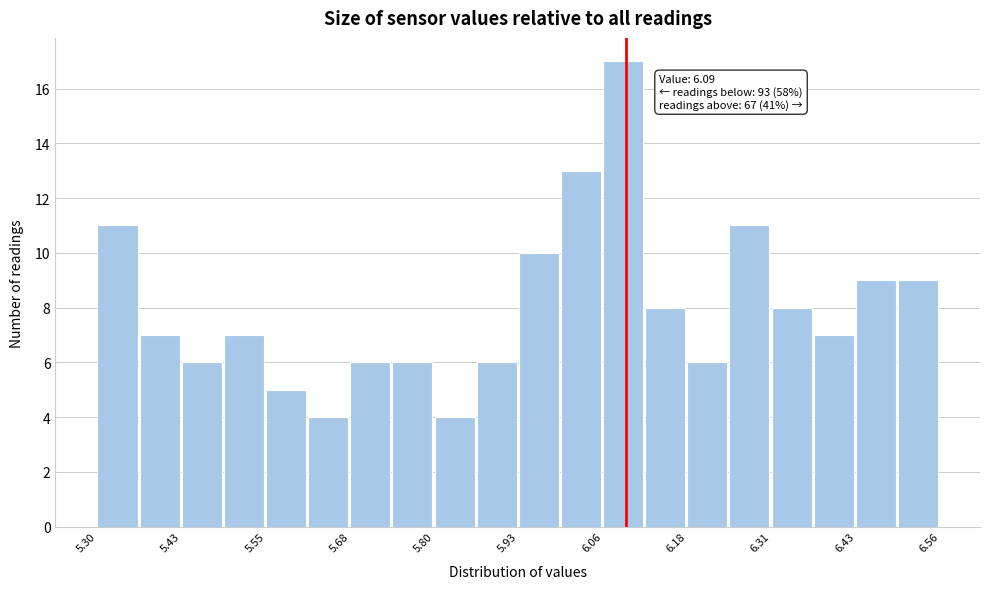

Read against the x-axis, roughly where is the centre of the tallest bar?

6.08